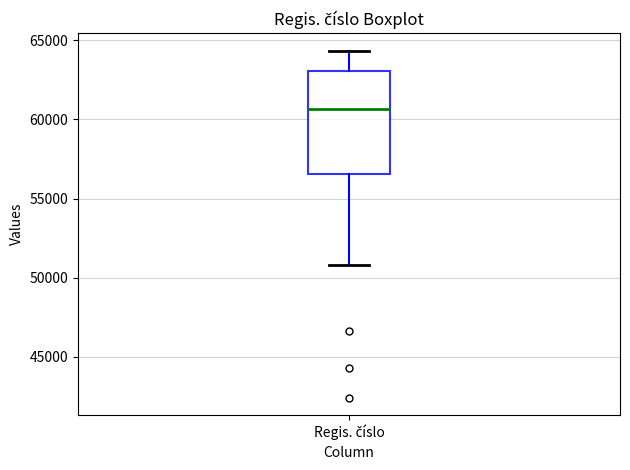

Where does the median line of the box for Regis. číslo sit on the y-axis? The values are not printed on the chart, so give them approximately, as read against the axis.

60500